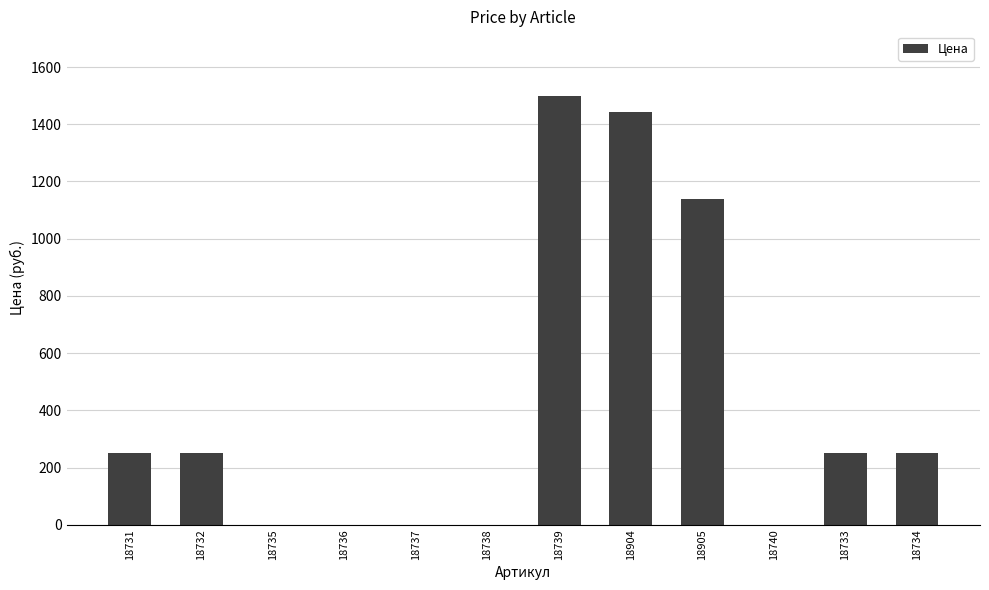

The chart shows a value of 531 at 18904. True or false?

False